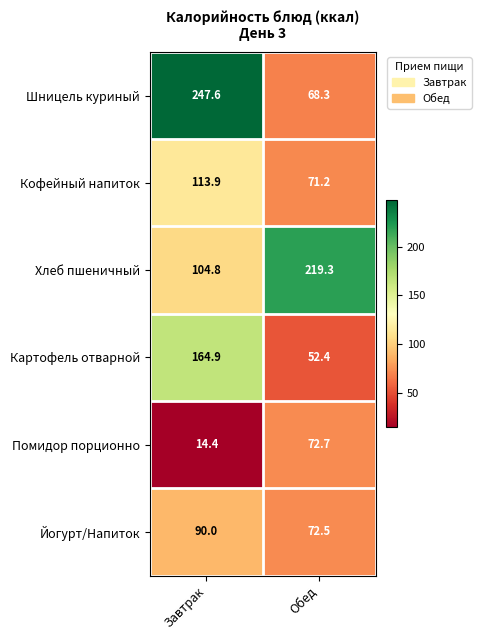

What is the sum of the Йогурт/Напиток values at Обед and Завтрак?

162.5